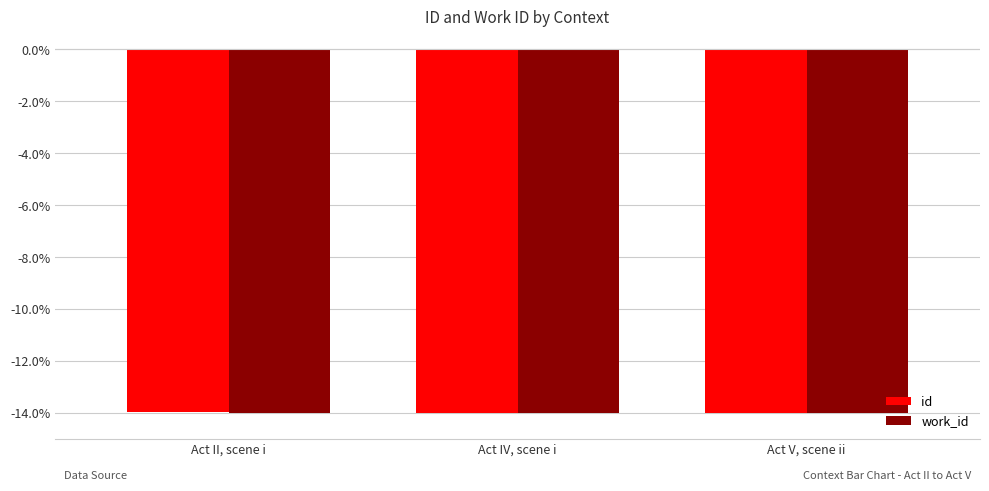

List the labels in order of id value, smallest first.

Act V, scene ii, Act IV, scene i, Act II, scene i